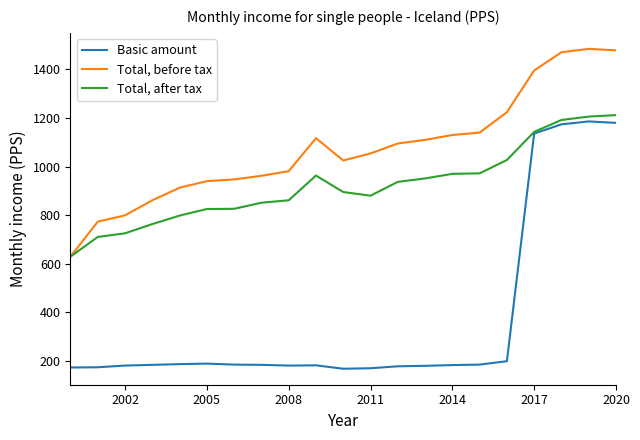

What is the smallest value displayed?

167